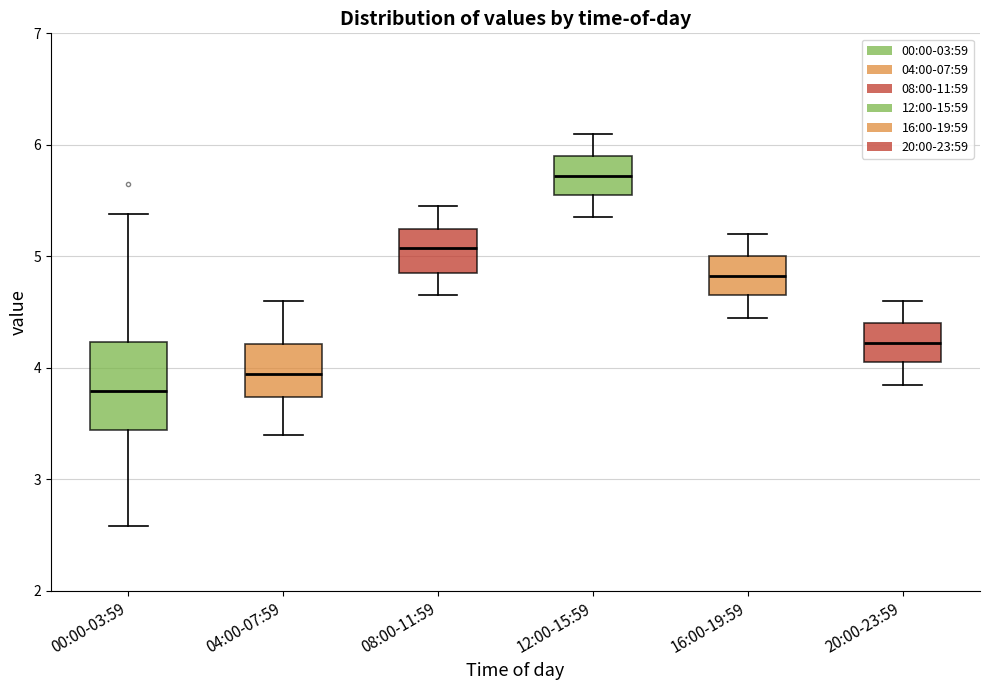

Comparing the boxes themselves (not the whiskers), which one is the tallest?

00:00-03:59